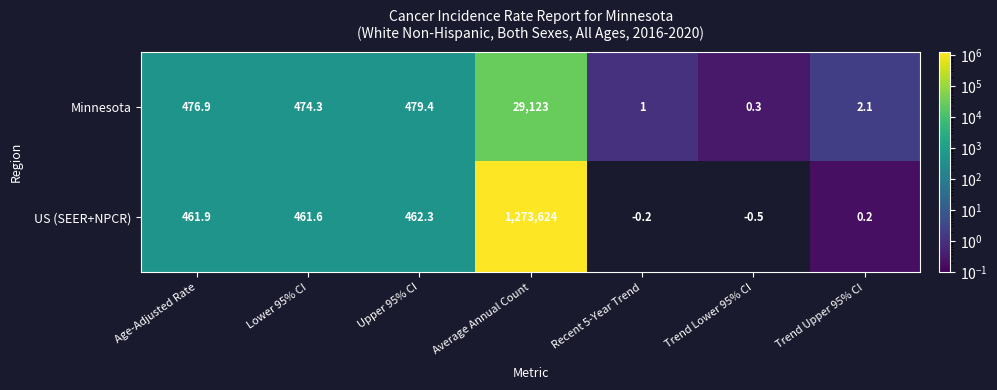

List the series in order of their overall mean, highest first.

US (SEER+NPCR), Minnesota